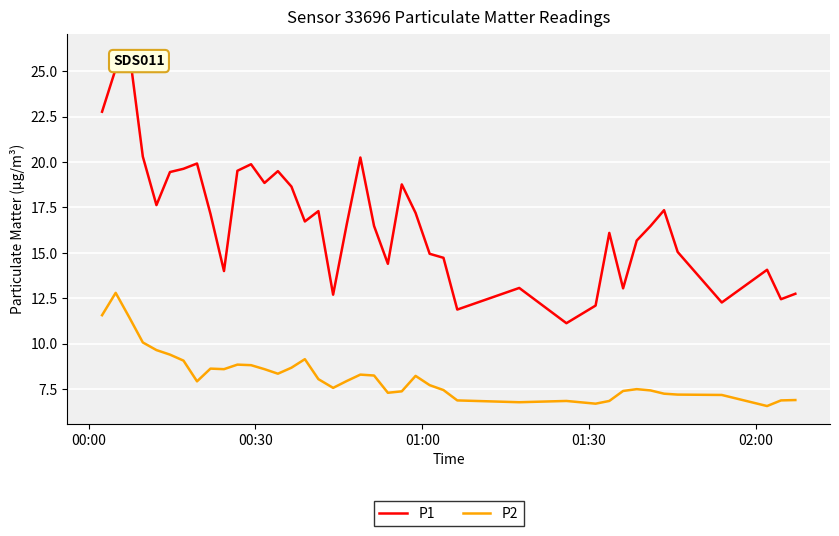

Rank the series by their maximum value, from highest to lowest.

P1, P2